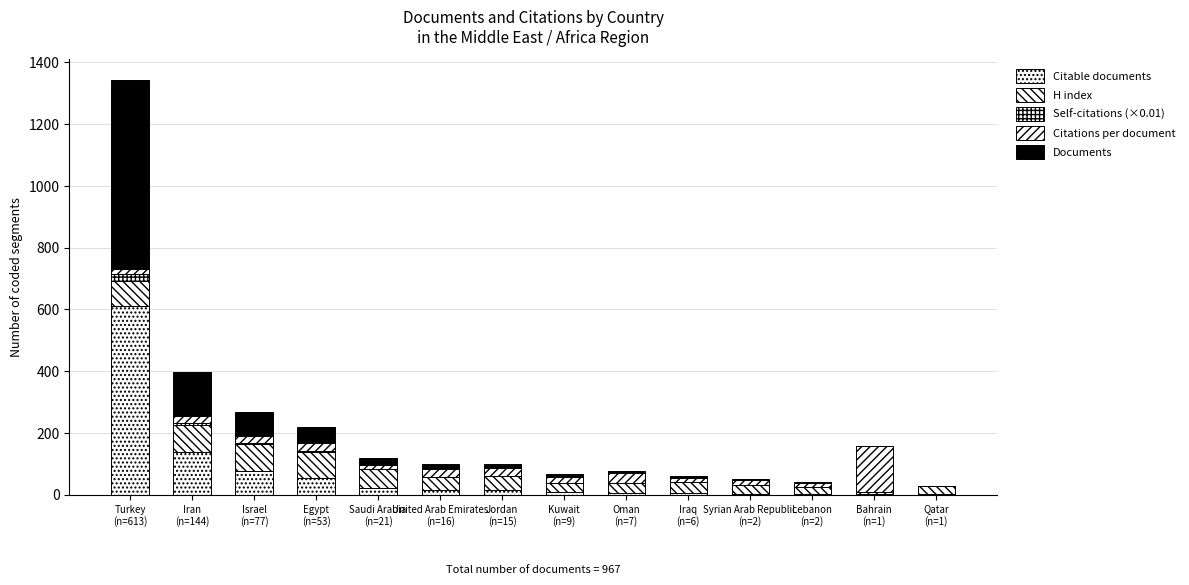

Are the bars grouped side by side (vs. stacked)?

No